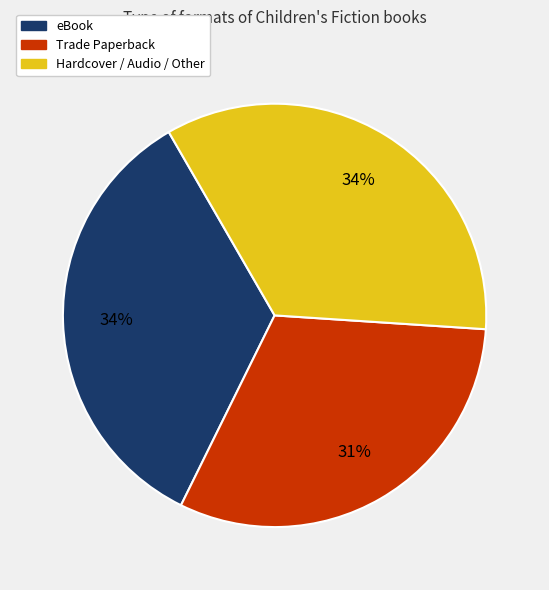

Count the number of slices in the pie.

3